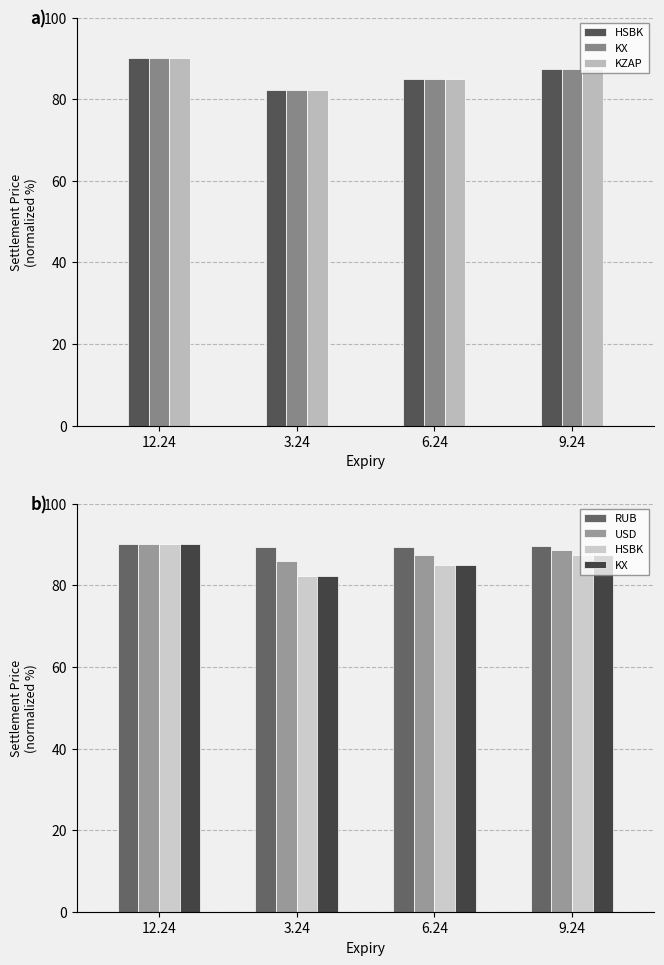

Rank the series by their maximum value, from highest to lowest.

HSBK, KX, KZAP, RUB, USD